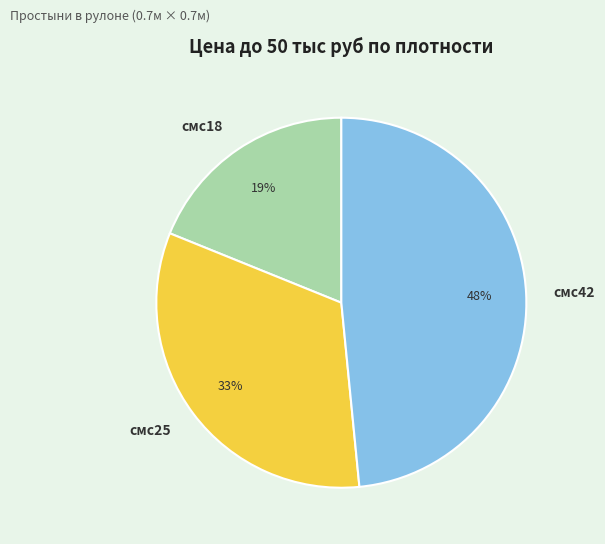

To the nearest percent, what is the average slice percentage?

33%